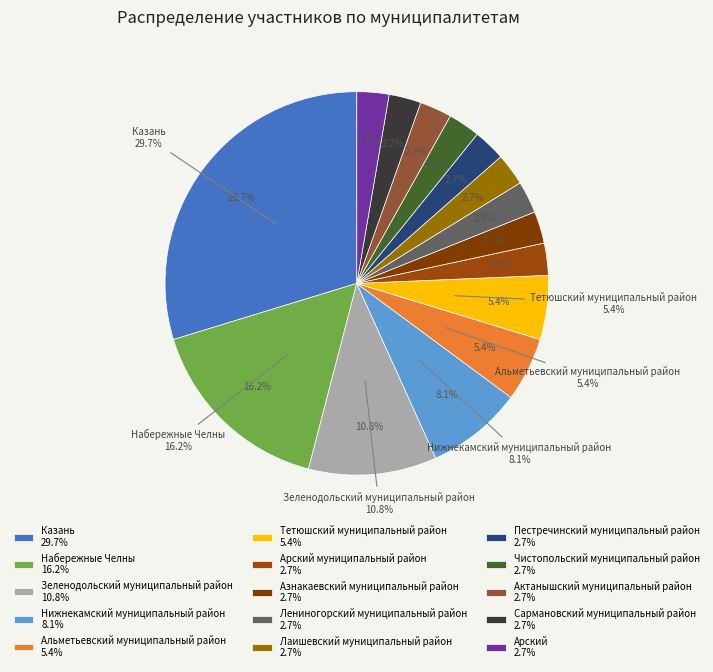

To the nearest percent, what portion does Нижнекамский муниципальный район represent?

8%